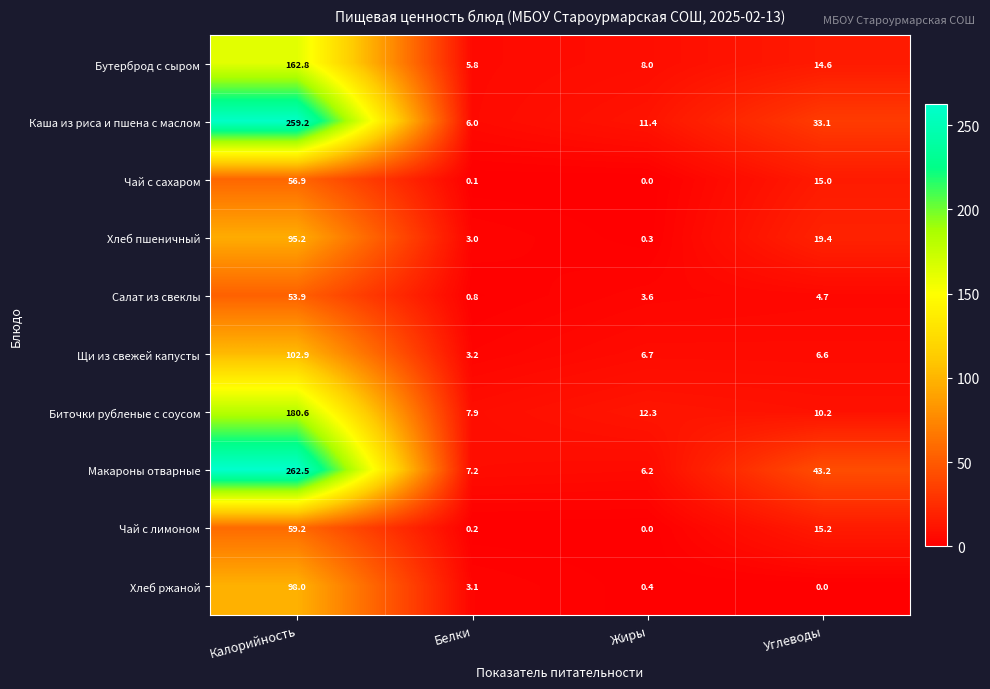

Which series changed the most between Калорийность and Углеводы?

Каша из риса и пшена с маслом